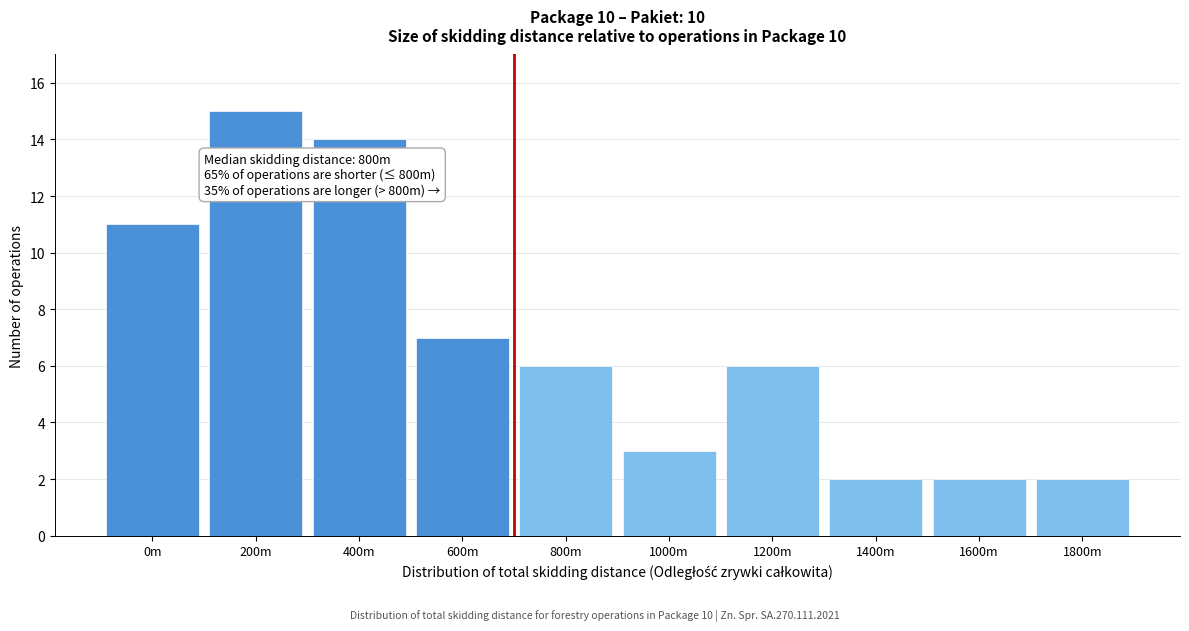

Reading left to right, what are all the values shown in this chart?

0m=11	200m=15	400m=14	600m=7	800m=6	1000m=3	1200m=6	1400m=2	1600m=2	1800m=2